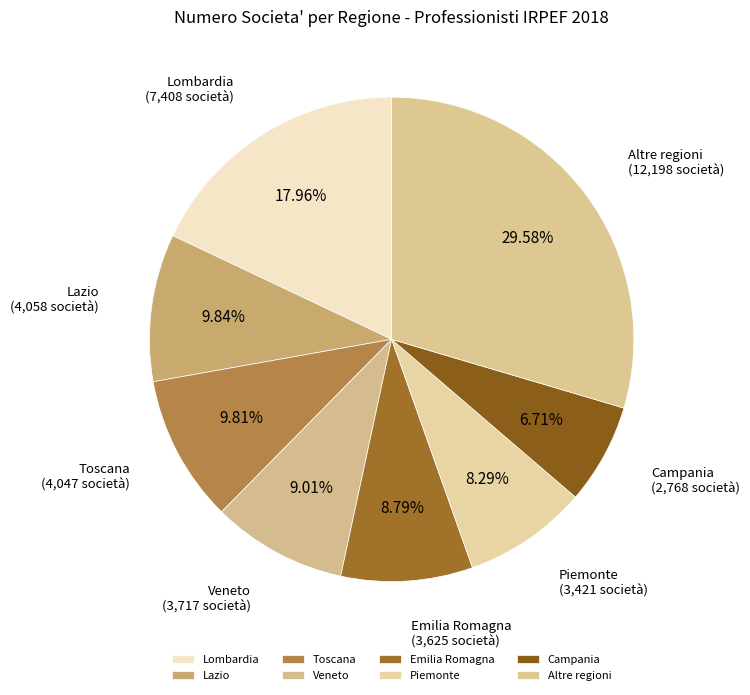

Which category has the smallest portion of the pie?

Campania